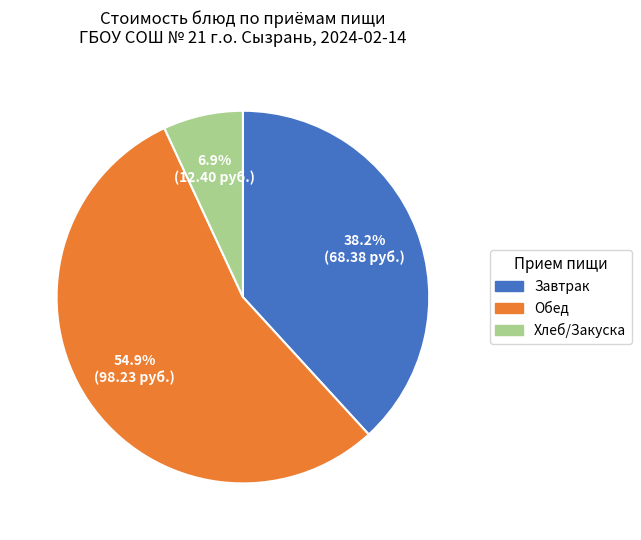

Is there a majority slice in this chart?

Yes